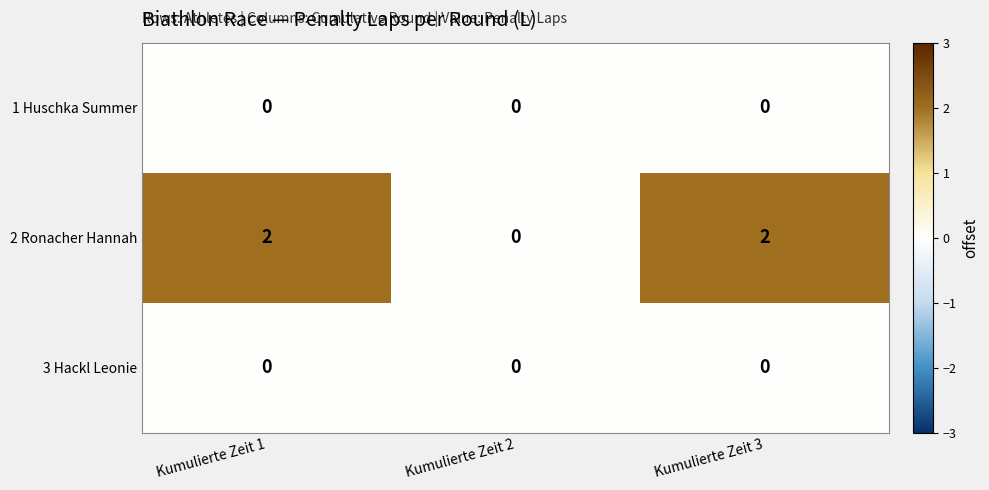

Which series changed the most between Kumulierte Zeit 2 and Kumulierte Zeit 3?

2 Ronacher Hannah